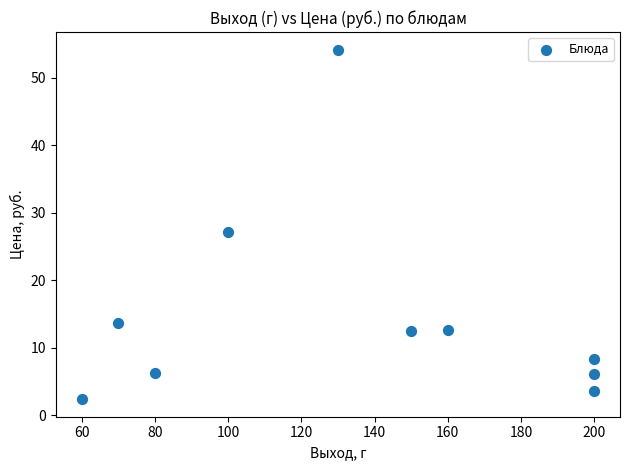

What Y value in the scatter plot is closest to 28?

27.2